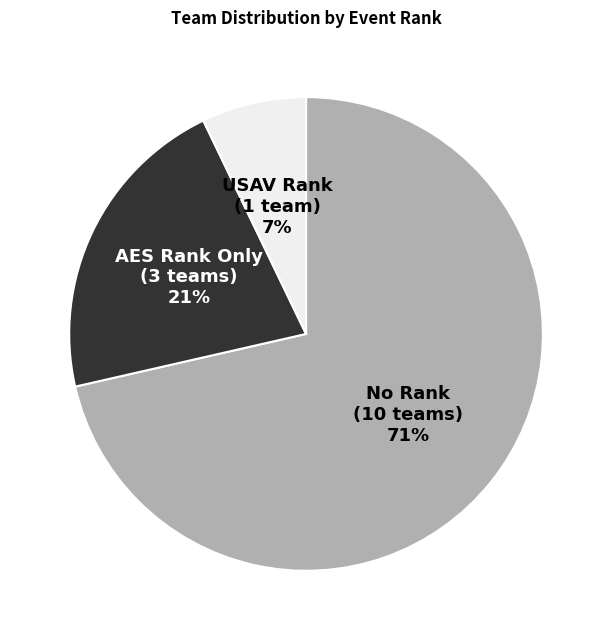

Is USAV Rank the majority of the pie?

No